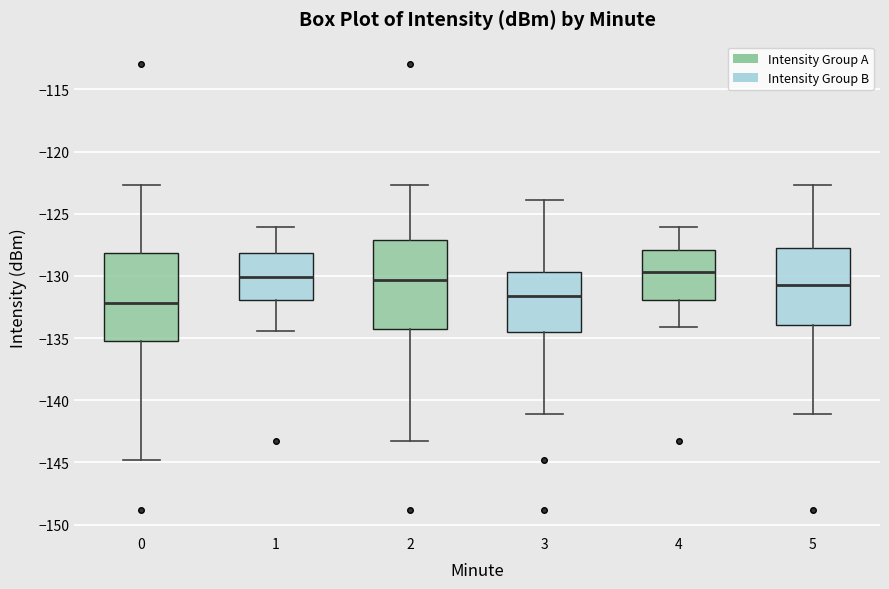

Where is the lower edge of the box at x = 4 on the y-axis? The values are not printed on the chart, so give them approximately, as read against the axis.

-132.0